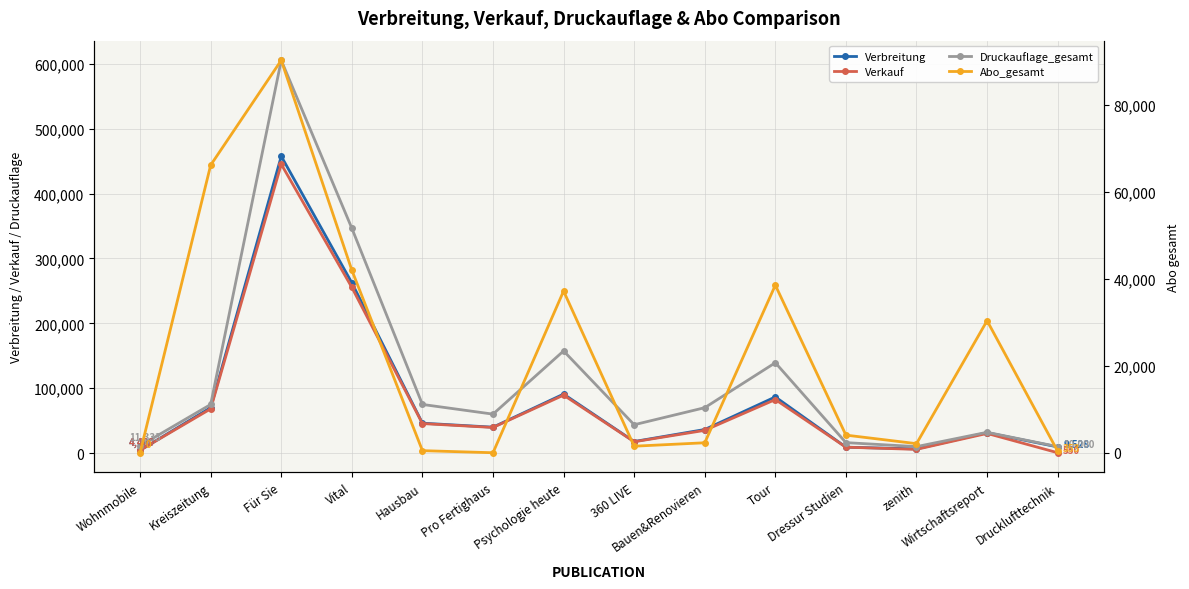

What is the difference between the second highest and second lowest values in the Verbreitung series?

256086